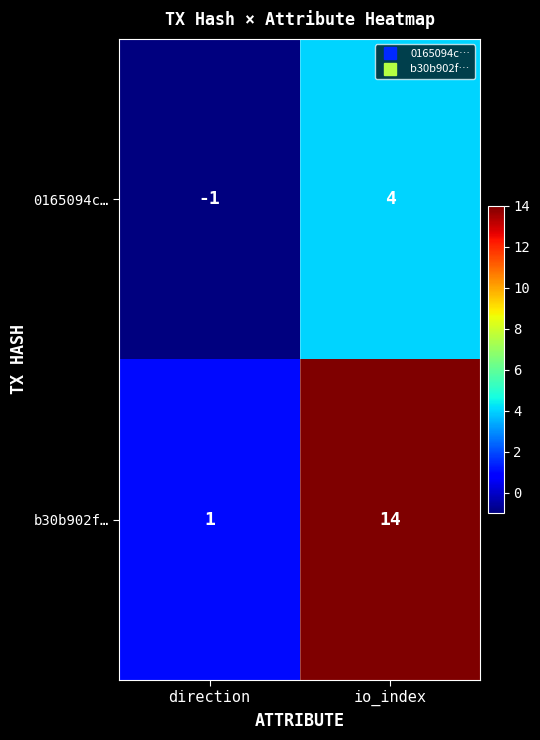

List the series in order of their peak value, highest first.

b30b902f…, 0165094c…